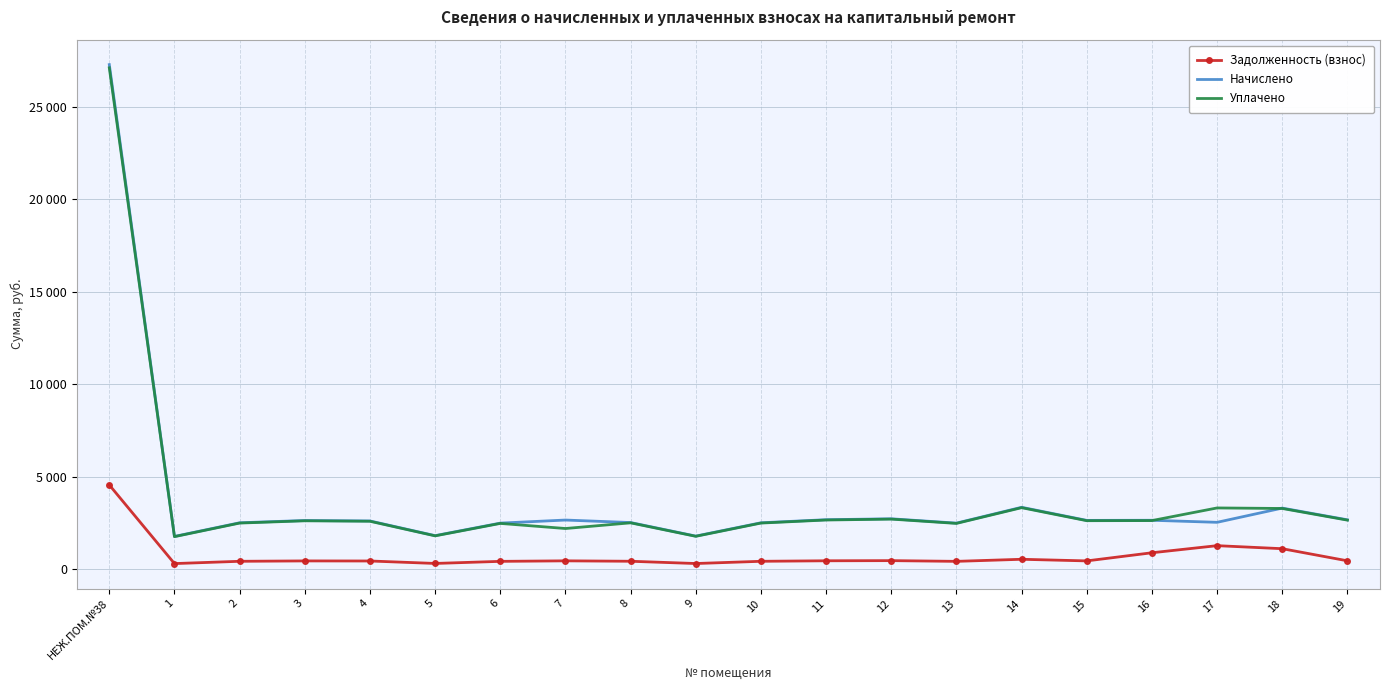

At which category does the chart reach its peak across all series?

НЕЖ.ПОМ.№38